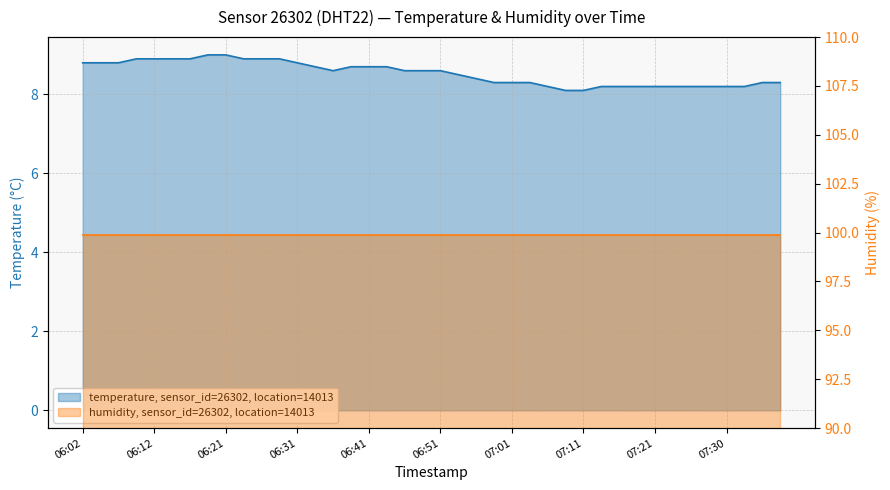

What is the difference between the maximum and minimum values?

0.9